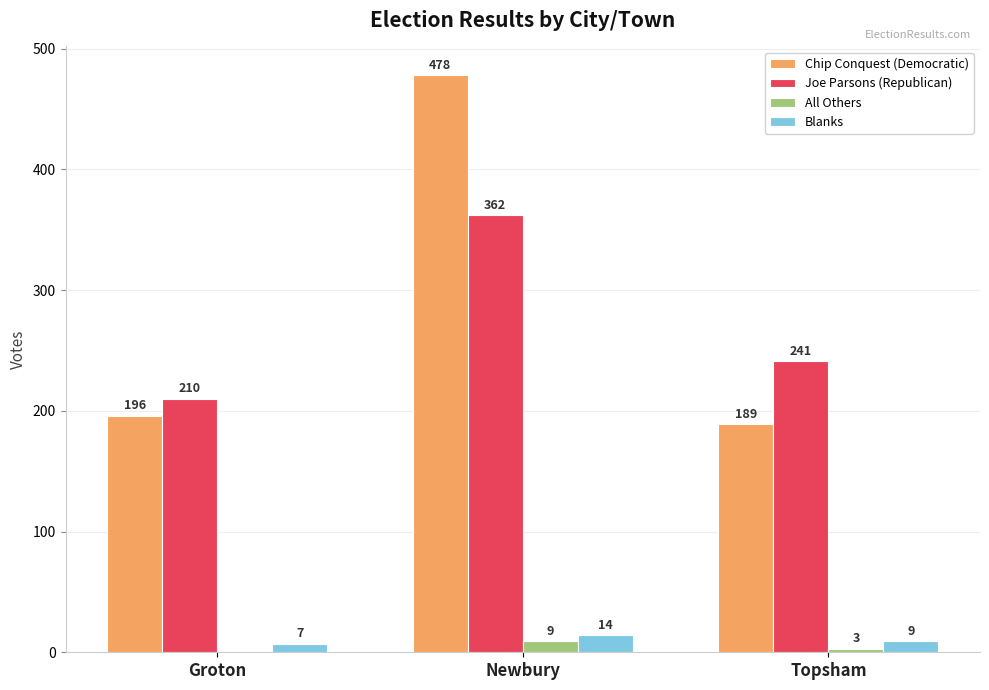

Which series has the largest total across all categories?

Chip Conquest (Democratic)